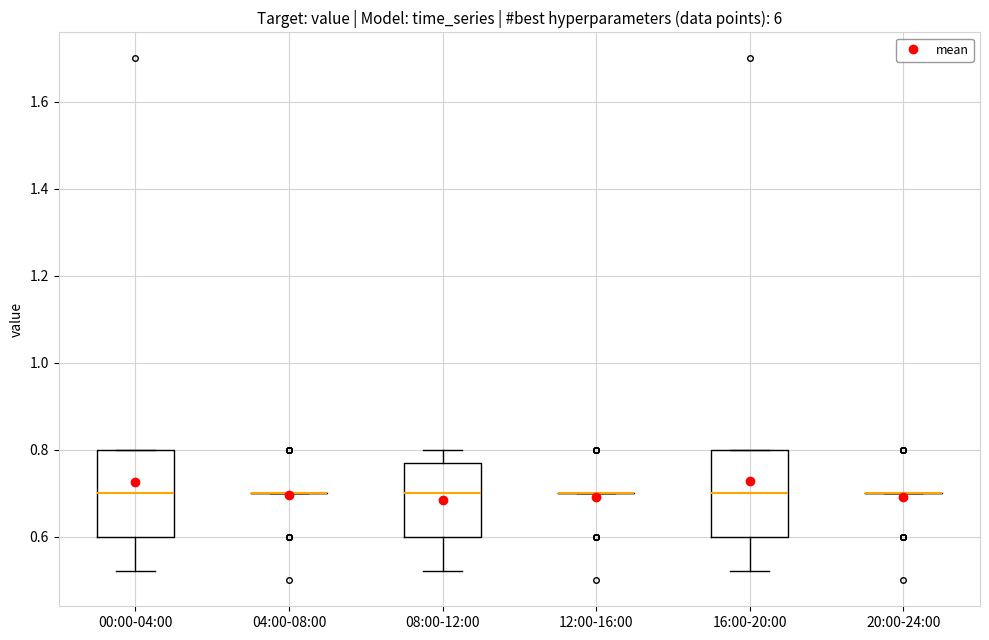

Where does the upper whisker of the box for 08:00-12:00 end on the y-axis? The values are not printed on the chart, so give them approximately, as read against the axis.

0.80